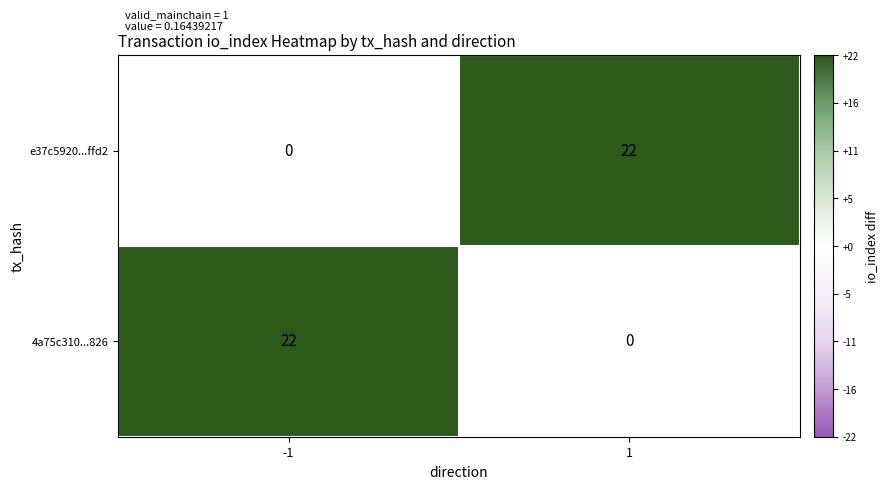

What is the total value across all series at -1?

22